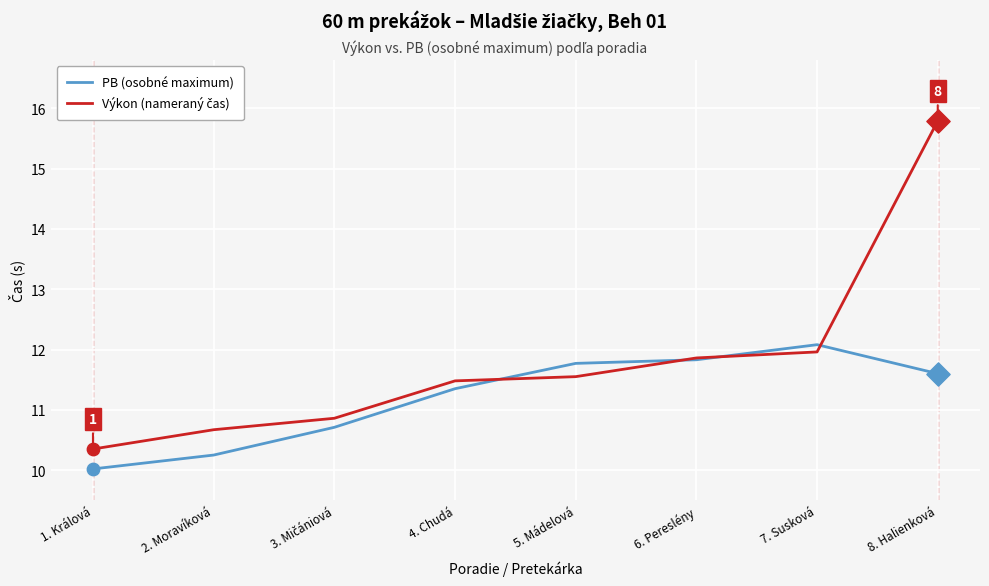

What is the spread (max minus min) of values at 1. Králová?

0.3